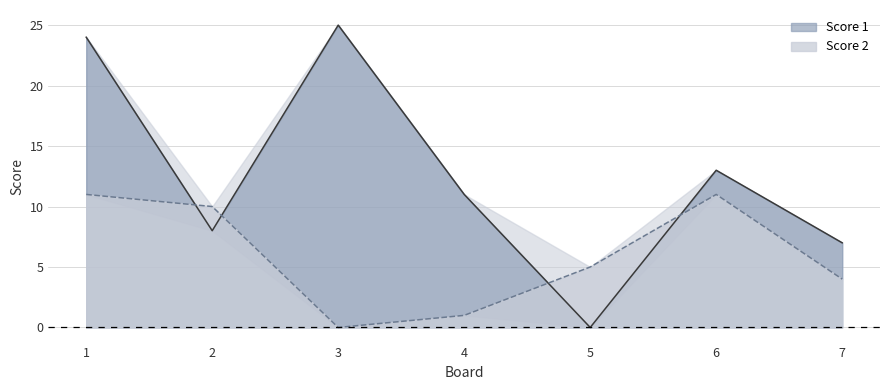

Does the chart have visible grid lines?

Yes